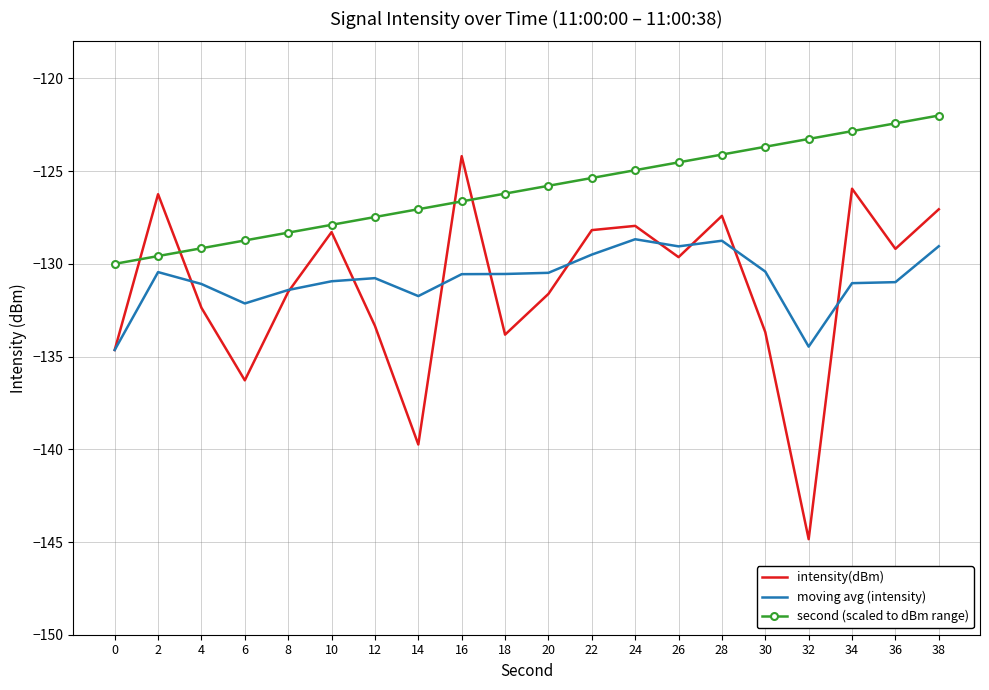

Is it true that moving avg (intensity) equals -184.5 at 0?

False